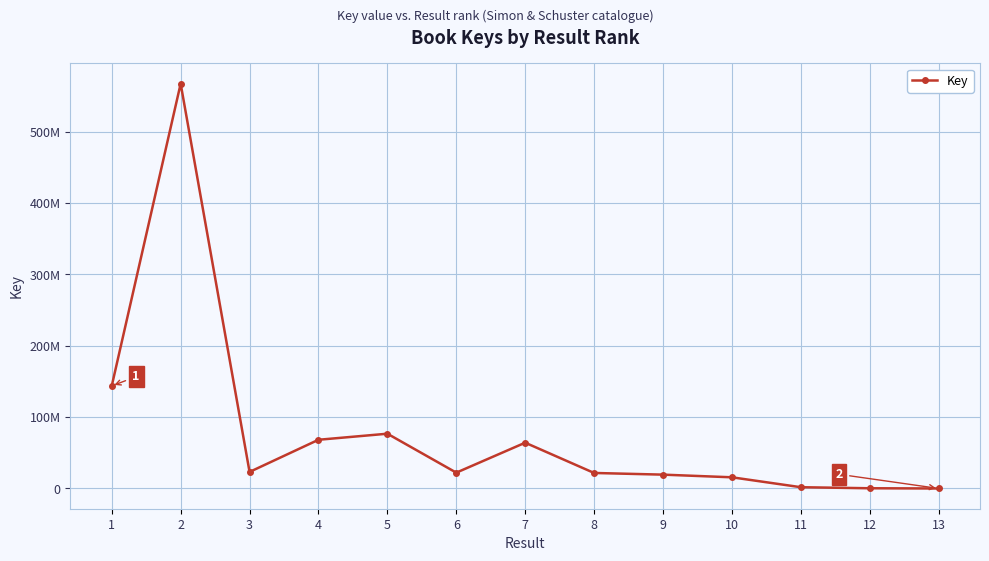

What is the sum of all values?

1024603799